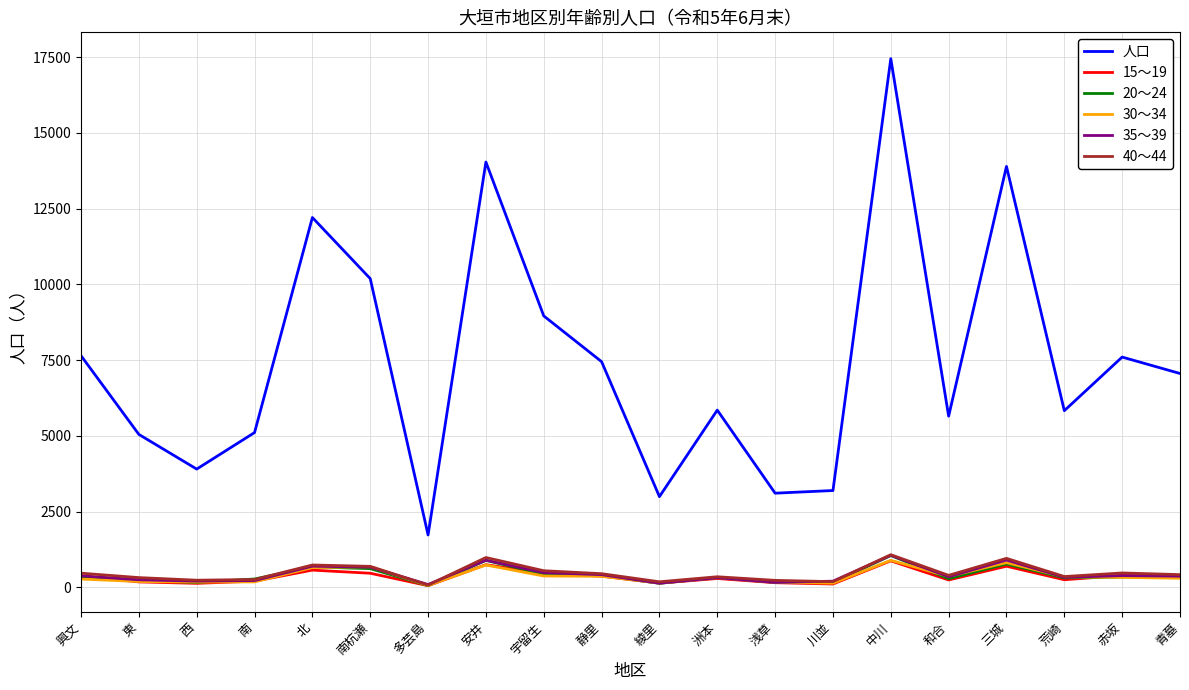

At which category does the chart reach its peak across all series?

中川